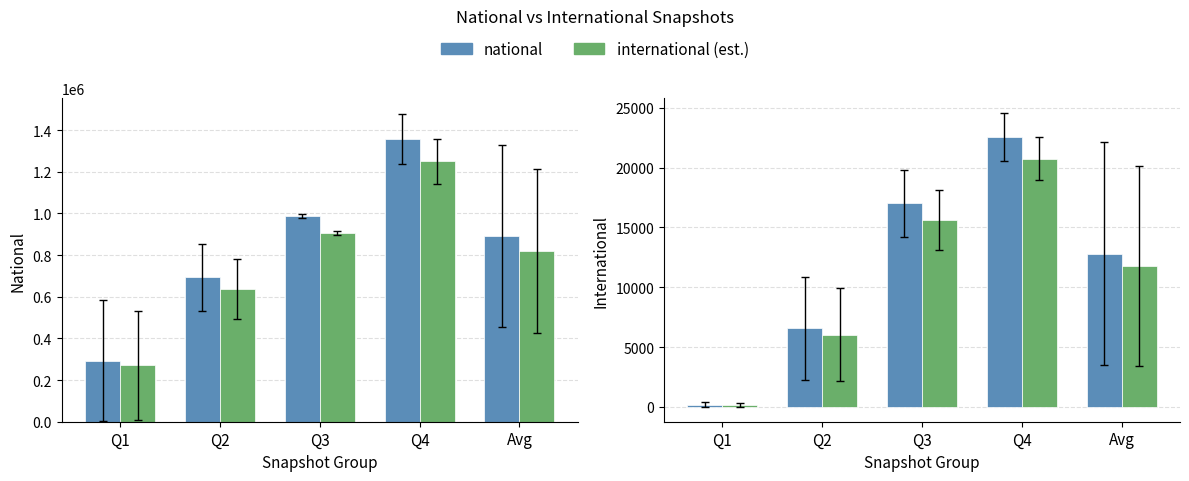

Which series has the widest spread of values?

national